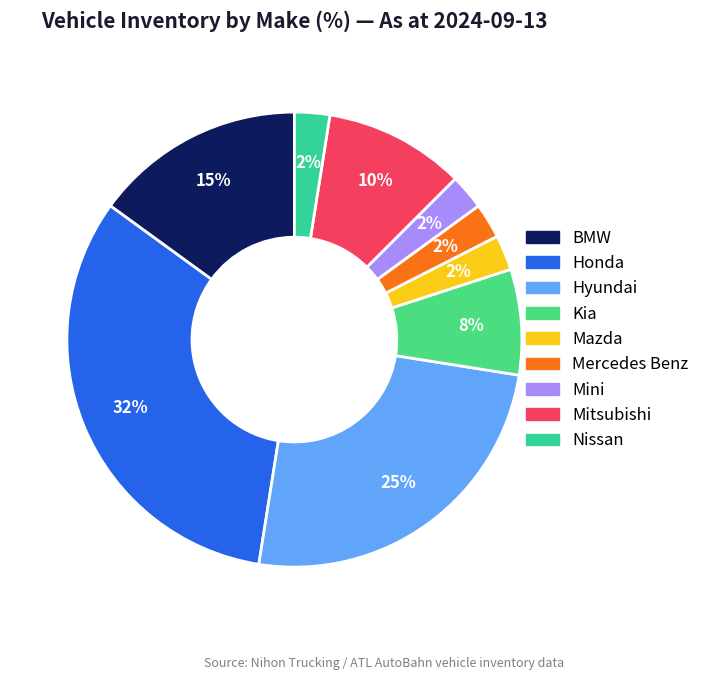

To the nearest percent, what is the difference between the largest and smallest slice percentages?

30%